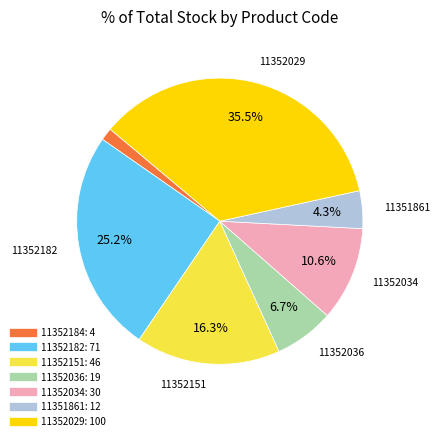

To the nearest percent, what is the average slice percentage?

14%